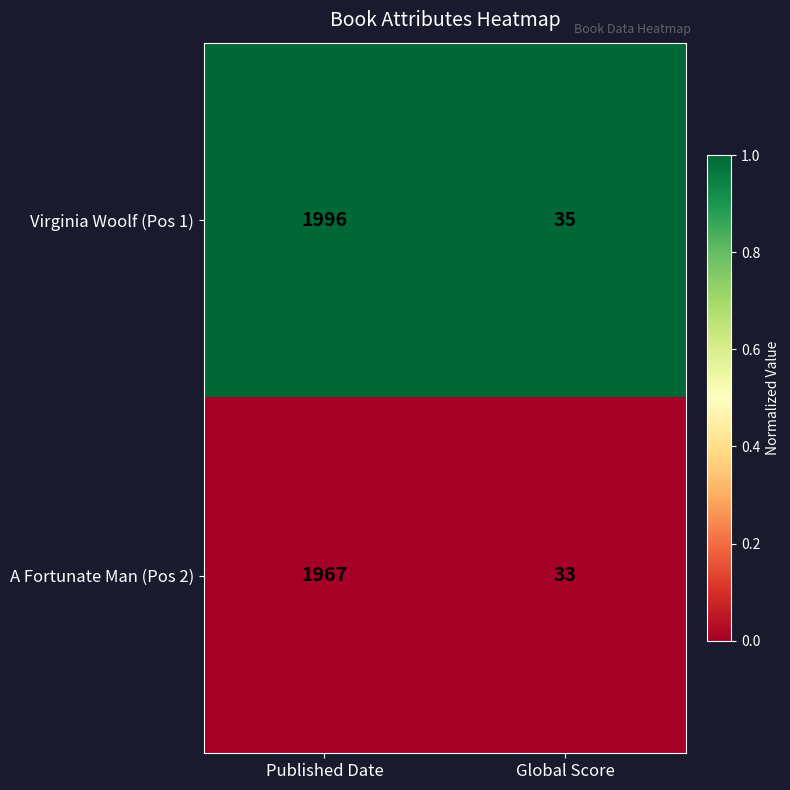

Which category has the lowest value across all series?

Global Score